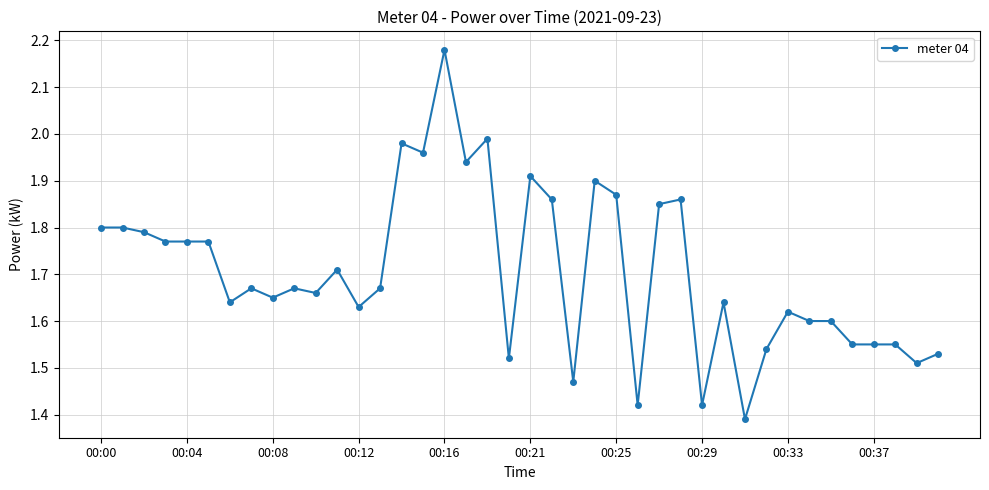

What is the difference between the maximum and minimum values?

0.8